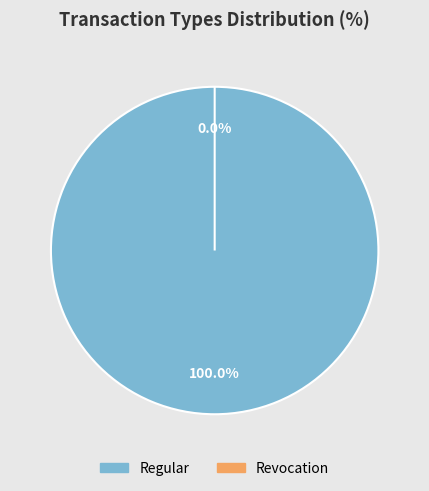

Is it true that Revocation is 1% of the pie?

False